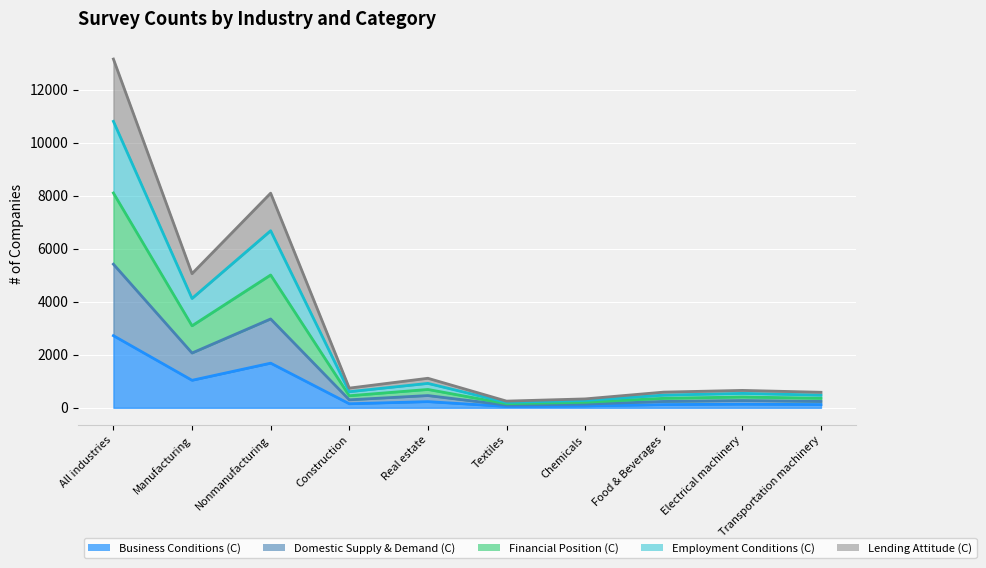

What is the maximum value shown in the chart?

13152